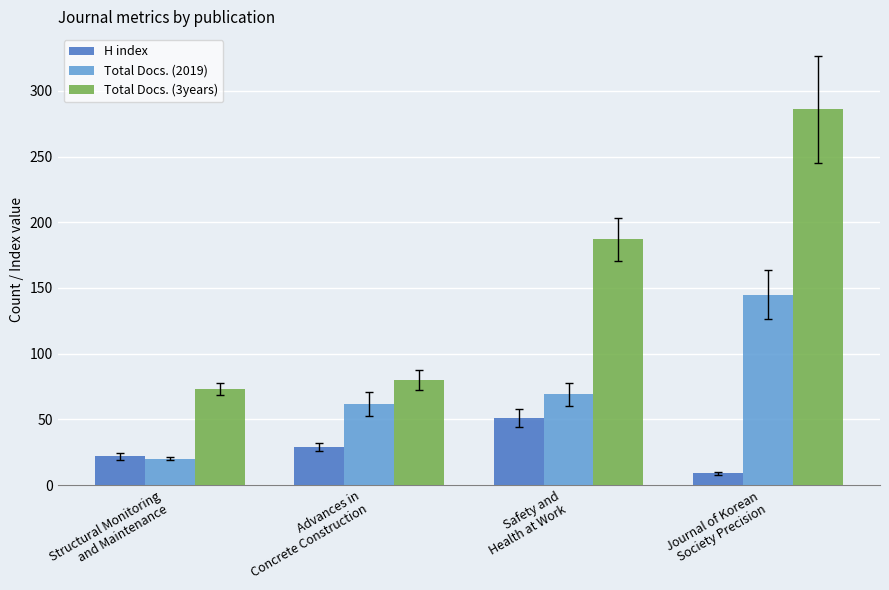

Which series has the widest spread of values?

Total Docs. (3years)